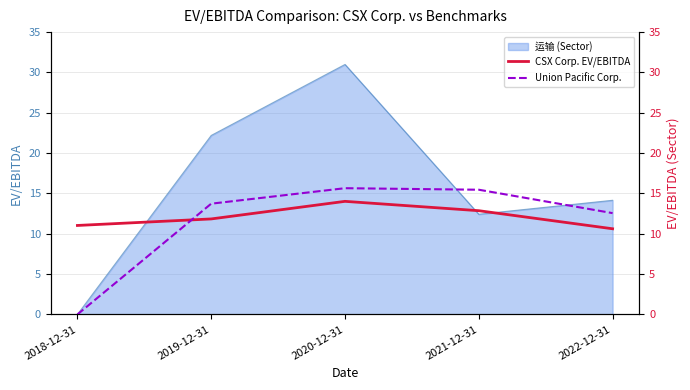

How many lines are shown in the chart?

2